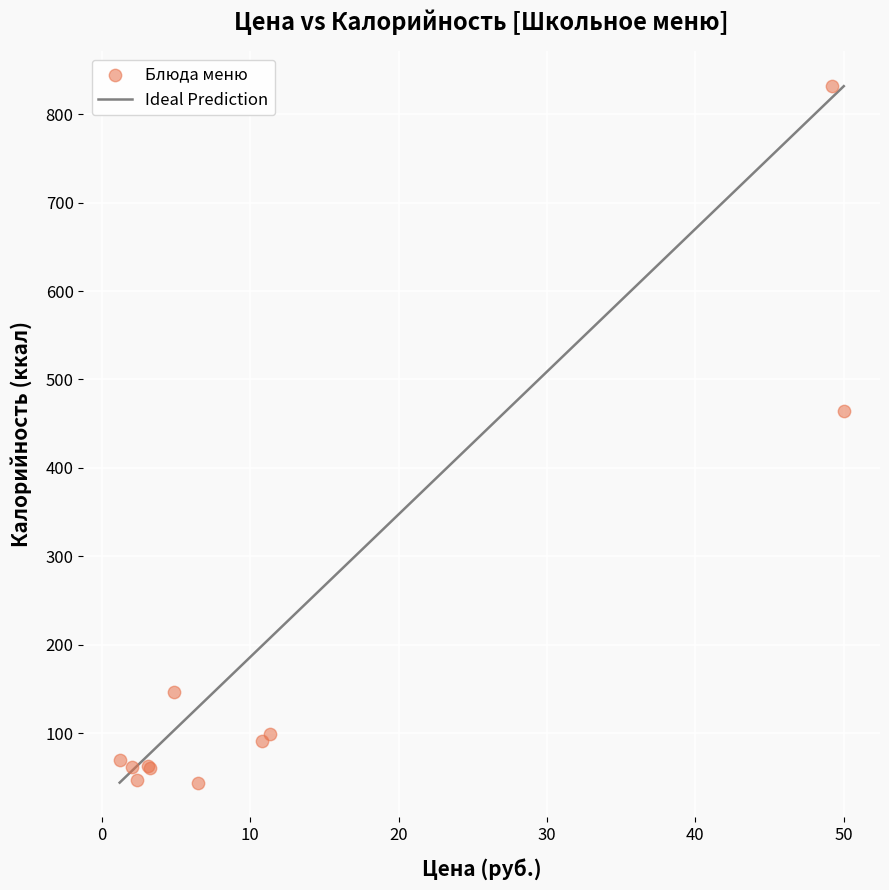

What Y value in the scatter plot is closest to 437?

464.3